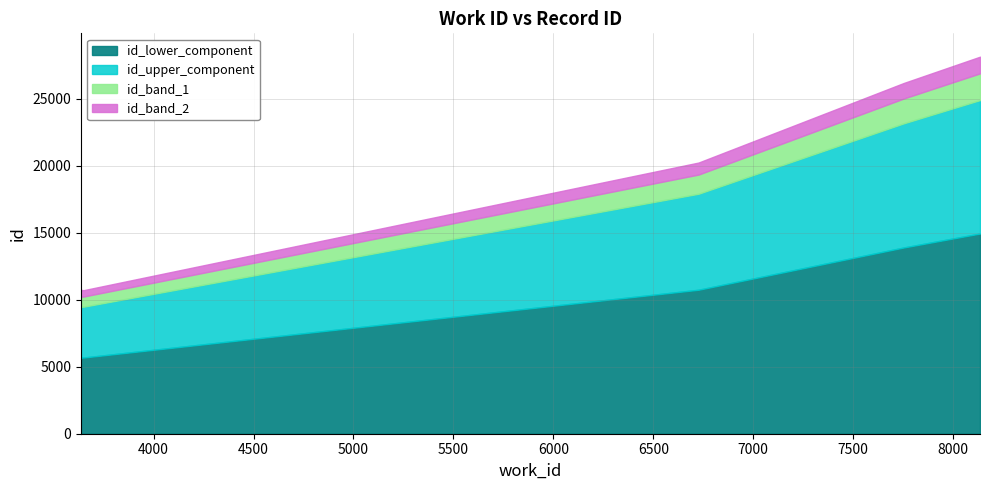

Approximately how many times larger is the value at 3649 compared to 8134?

0.4